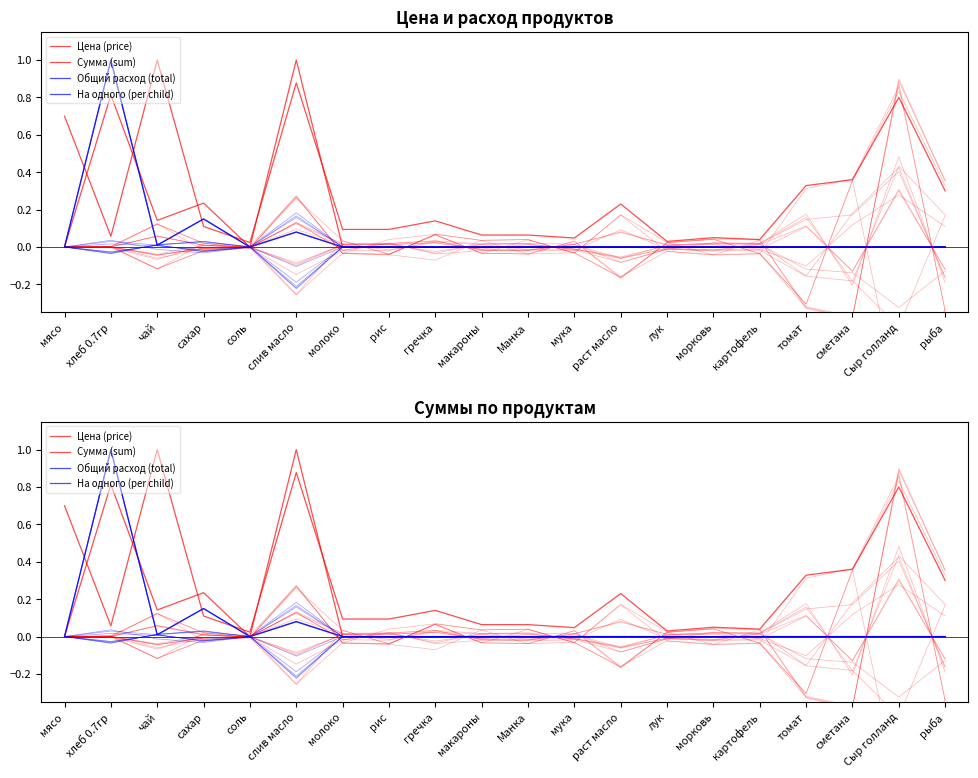

At which category is the sum across all series the highest?

хлеб 0.7гр